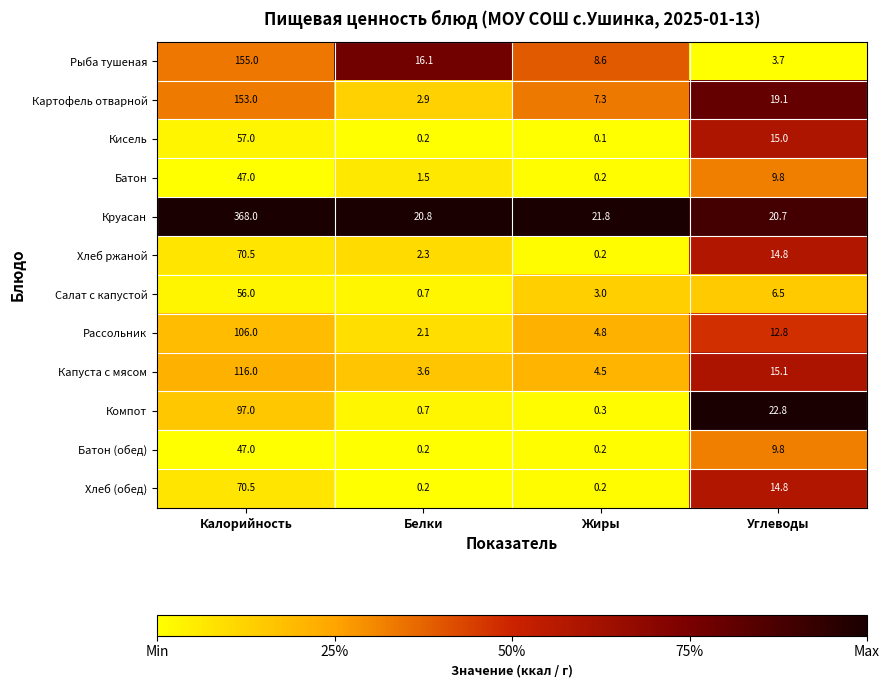

Rank the categories by Кисель value from highest to lowest.

Калорийность, Углеводы, Белки, Жиры